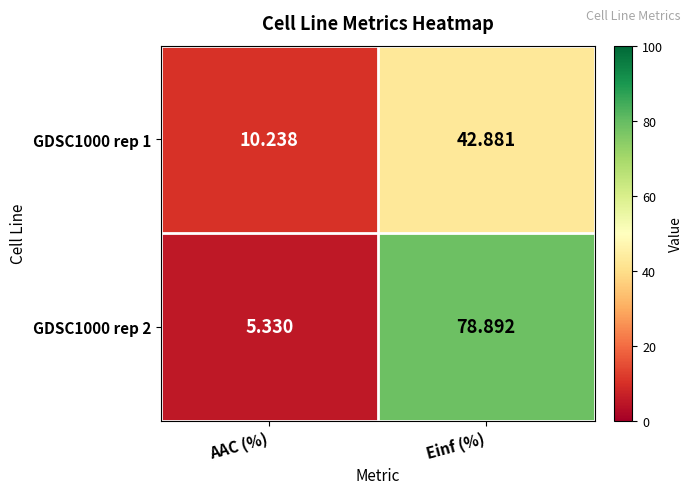

Where does the GDSC1000 rep 2 series first go above 78?

Einf (%)